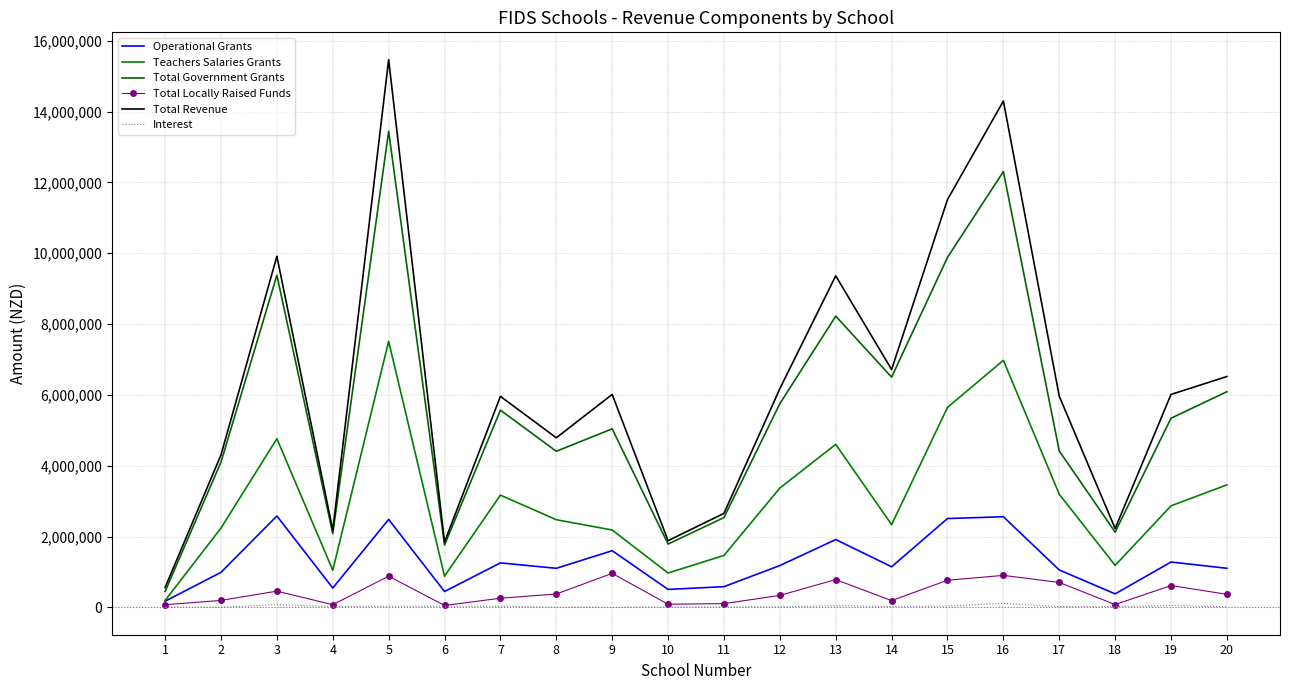

Read the Total Locally Raised Funds value at 12.

337401